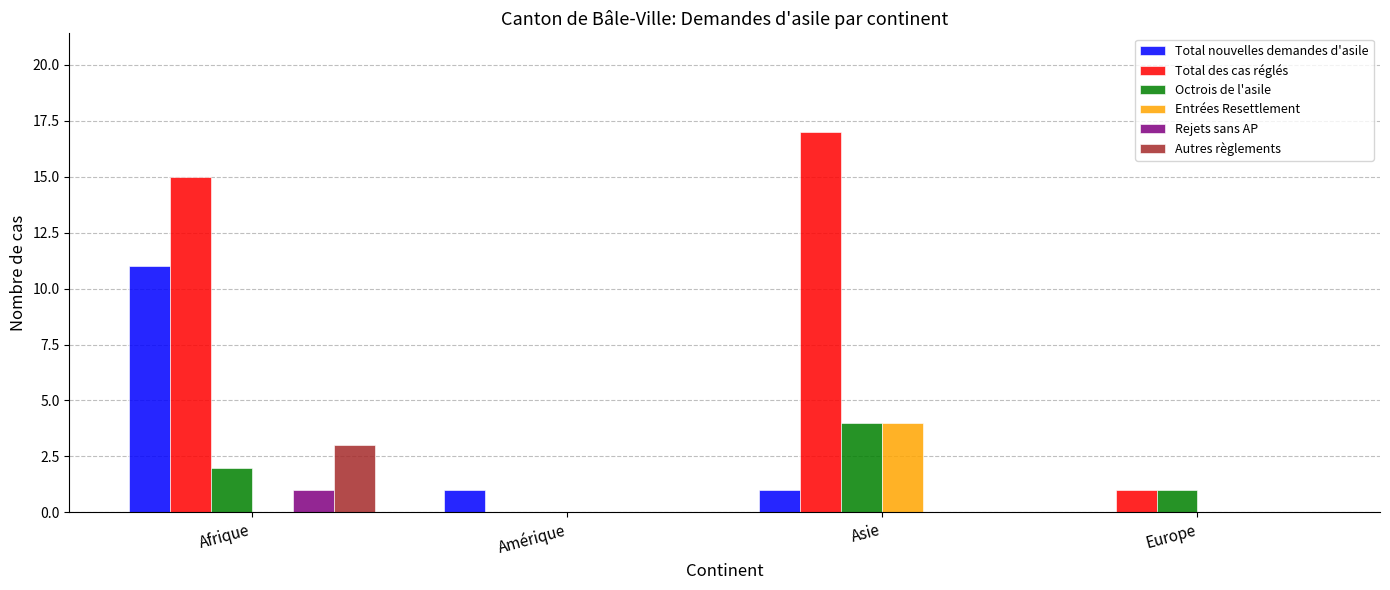

Which series changed the most between Afrique and Asie?

Total nouvelles demandes d'asile